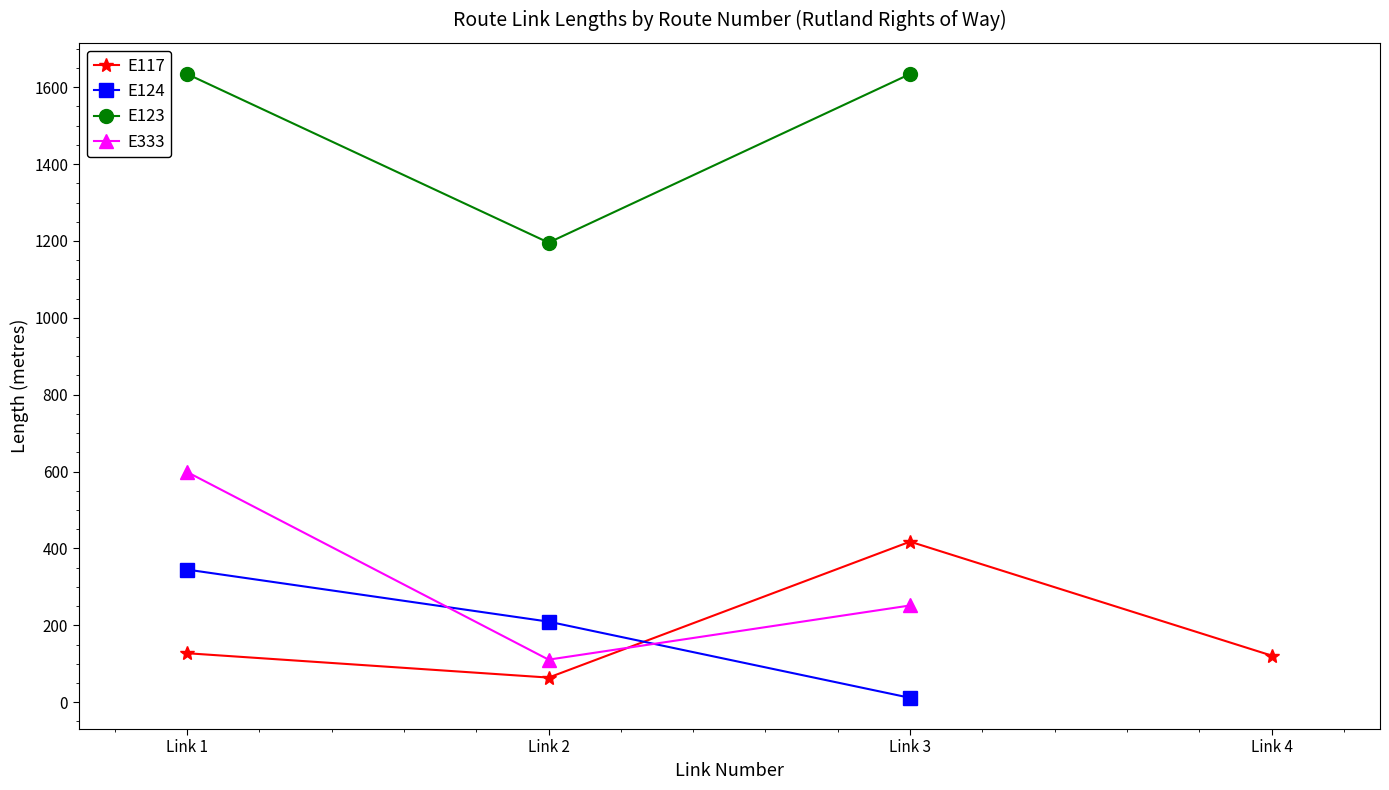

What is the total value across all series at Link 1?

2705.7